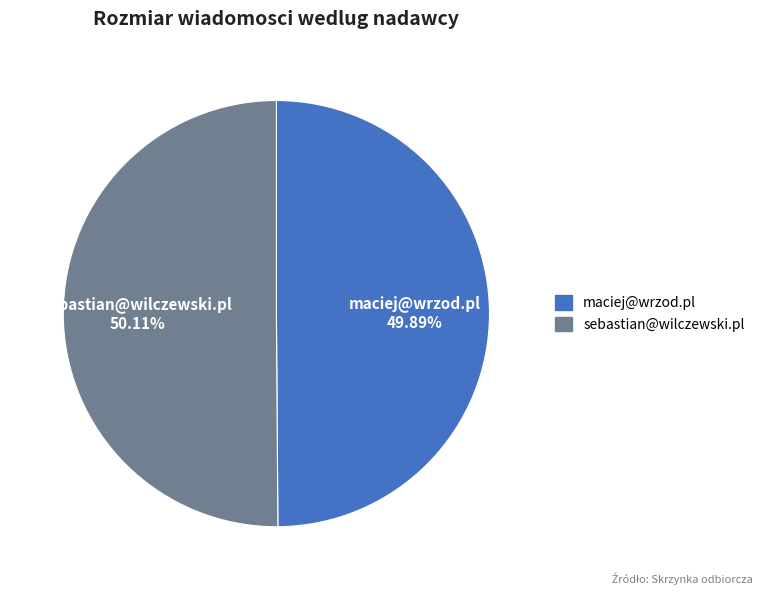

How many segments does this pie chart have?

2